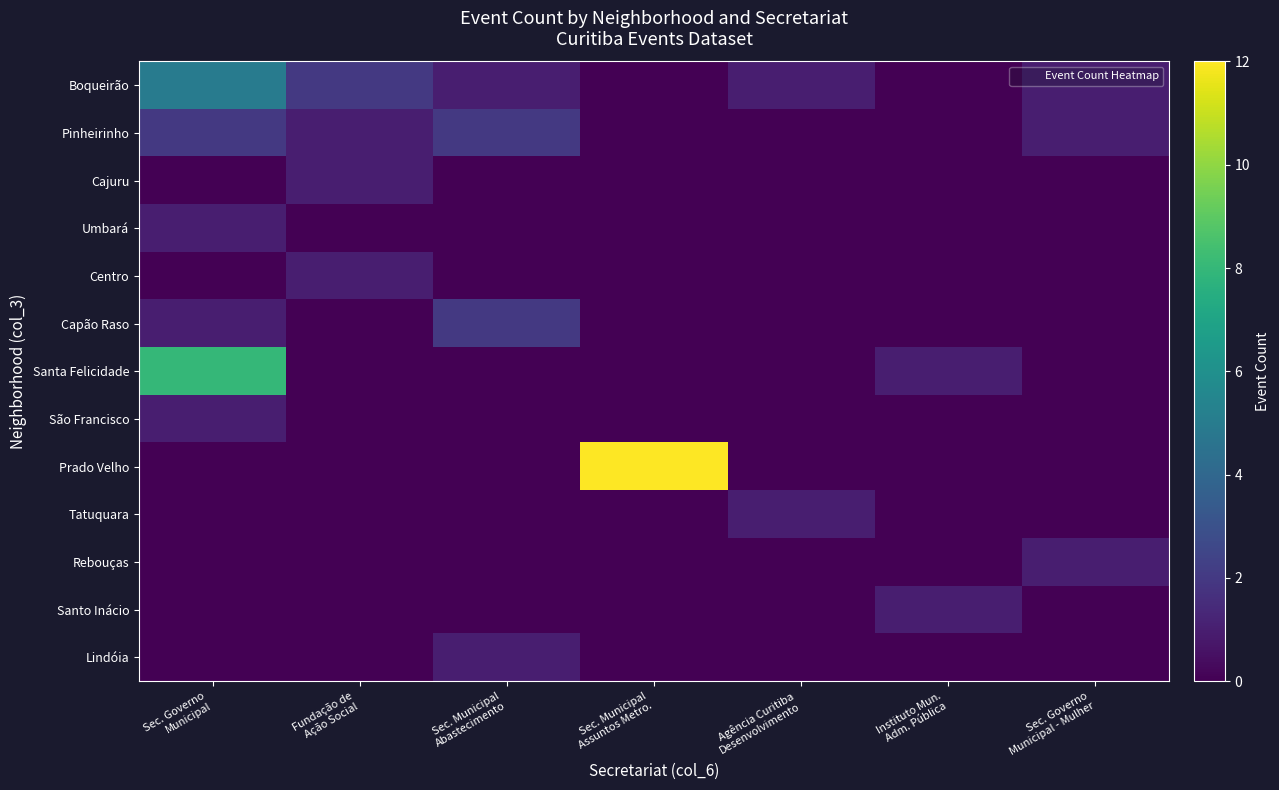

At Sec. Municipal Assuntos Metro., list the series in order from smallest to largest.

Boqueirão, Pinheirinho, Cajuru, Umbará, Centro, Capão Raso, Santa Felicidade, São Francisco, Tatuquara, Rebouças, Santo Inácio, Lindóia, Prado Velho